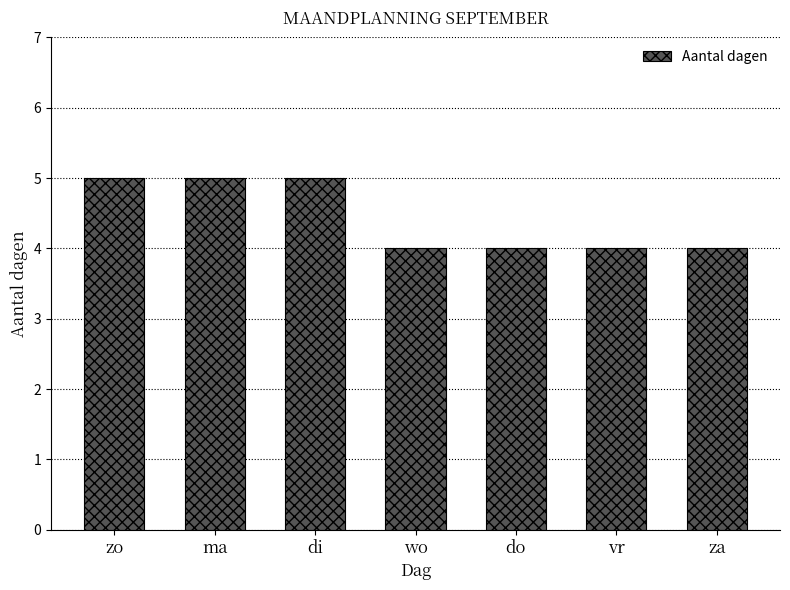

Reading left to right, transcribe all the data shown in this chart.

5	5	5	4	4	4	4